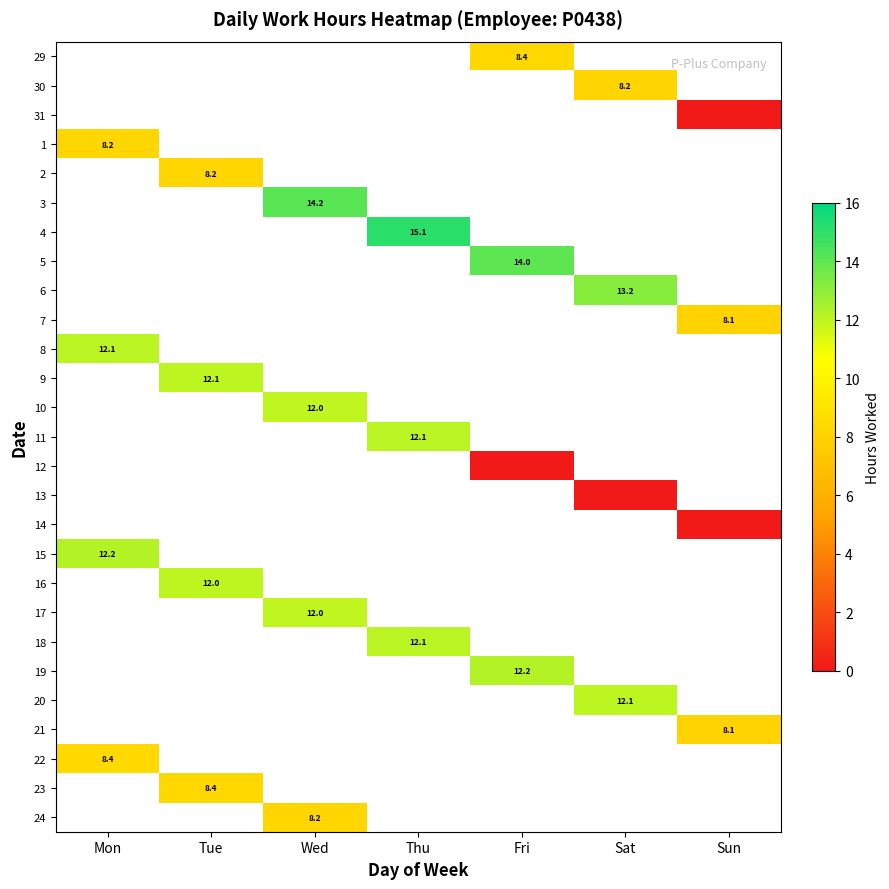

Which category has the highest value across all series?

Thu